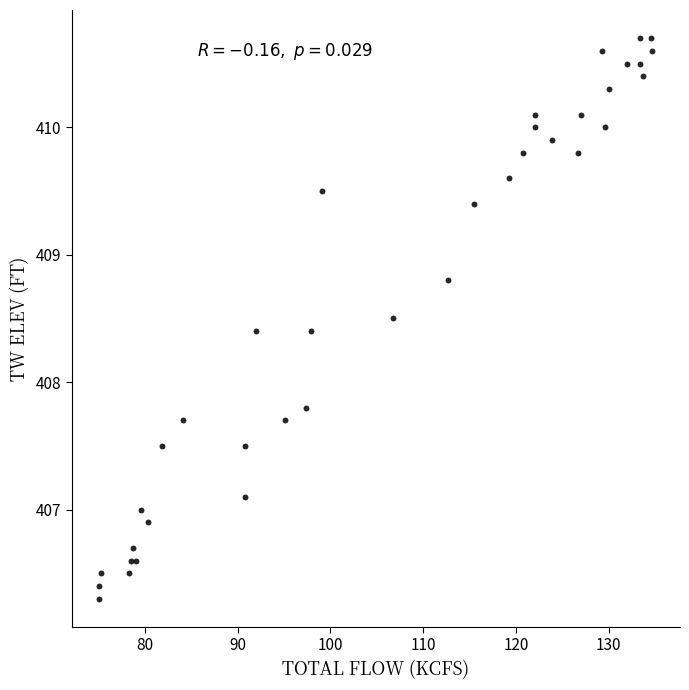

What Y value in the scatter plot is closest to 408?

407.8